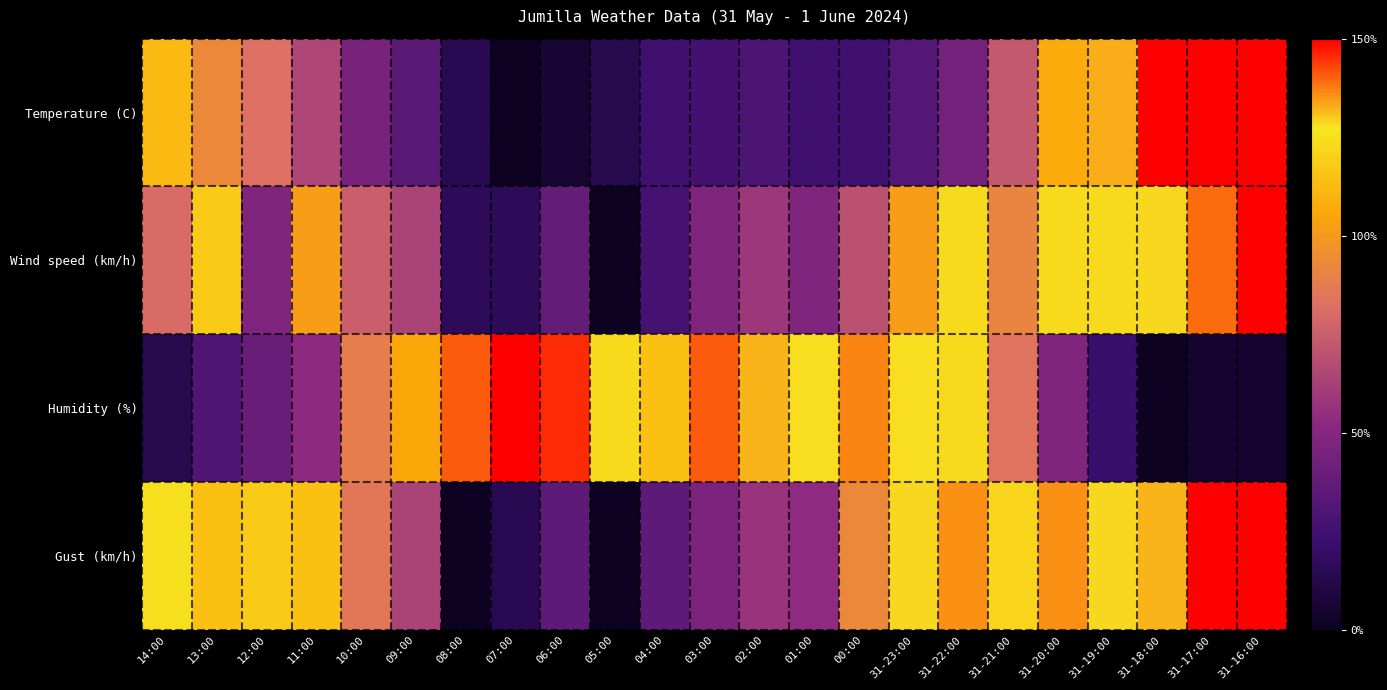

Reading left to right, list all the values displayed in this chart.

Temperature (C): 14:00=112.1	13:00=93.2	12:00=83.0	11:00=65.5	10:00=45.1	09:00=35.0	08:00=14.6	07:00=0.0	06:00=5.8	05:00=13.1	04:00=24.8	03:00=26.2	02:00=29.1	01:00=24.8	00:00=24.8	31-23:00=32.0	31-22:00=43.7	31-21:00=72.8	31-20:00=107.8	31-19:00=132.5	31-18:00=150.0	31-17:00=150.0	31-16:00=150.0
Wind speed (km/h): 14:00=80.4	13:00=117.9	12:00=48.2	11:00=101.8	10:00=75.0	09:00=64.3	08:00=16.1	07:00=16.1	06:00=37.5	05:00=0.0	04:00=26.8	03:00=48.2	02:00=58.9	01:00=48.2	00:00=69.6	31-23:00=101.8	31-22:00=123.2	31-21:00=91.1	31-20:00=123.2	31-19:00=123.2	31-18:00=128.6	31-17:00=139.3	31-16:00=150.0
Humidity (%): 14:00=13.2	13:00=30.9	12:00=39.7	11:00=52.9	10:00=88.2	09:00=105.9	08:00=141.2	07:00=150.0	06:00=145.6	05:00=123.5	04:00=114.7	03:00=141.2	02:00=132.4	01:00=127.9	00:00=136.8	31-23:00=127.9	31-22:00=123.5	31-21:00=83.8	31-20:00=48.5	31-19:00=22.1	31-18:00=0.0	31-17:00=4.4	31-16:00=4.4
Gust (km/h): 14:00=125.0	13:00=114.3	12:00=117.9	11:00=114.3	10:00=85.7	09:00=64.3	08:00=0.0	07:00=14.3	06:00=35.7	05:00=0.0	04:00=35.7	03:00=46.4	02:00=57.1	01:00=53.6	00:00=92.9	31-23:00=128.6	31-22:00=135.7	31-21:00=121.4	31-20:00=135.7	31-19:00=128.6	31-18:00=132.1	31-17:00=150.0	31-16:00=150.0